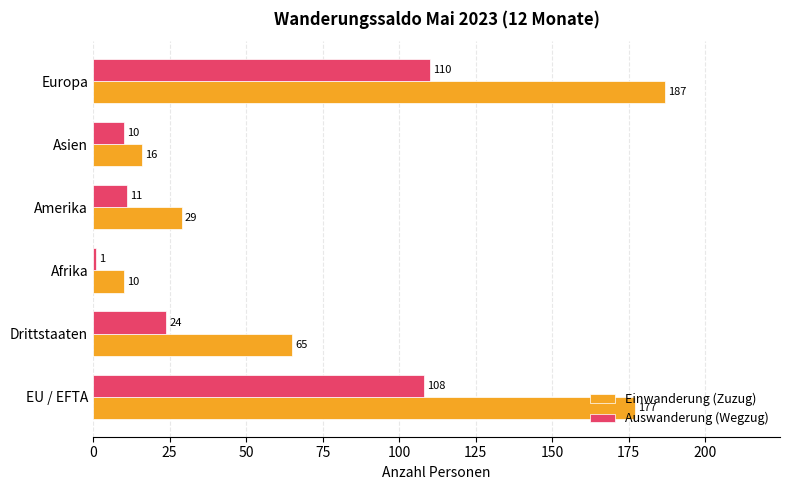

Rank the series by their average value, from lowest to highest.

Auswanderung (Wegzug), Einwanderung (Zuzug)